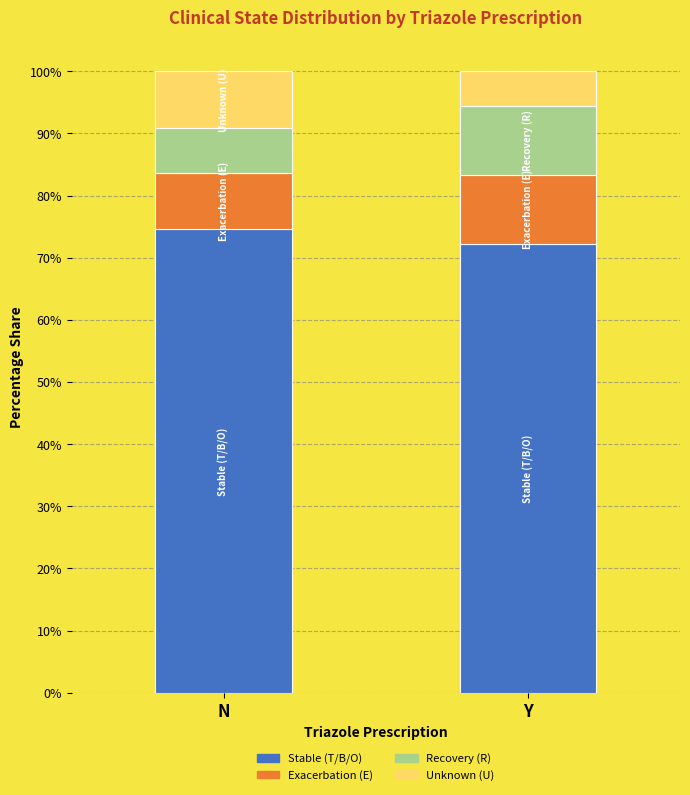

List the labels in order of Stable (T/B/O) value, smallest first.

Y, N